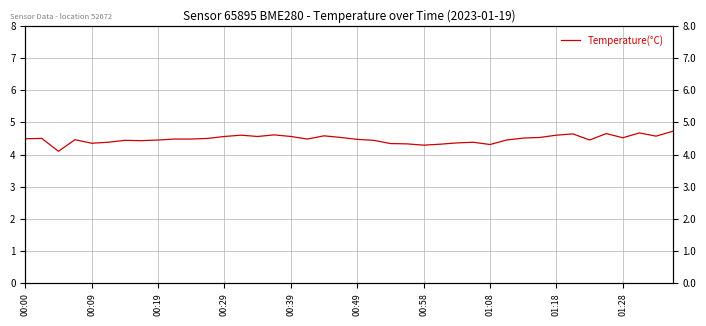

True or false: there are more than 0 points higher than both neighbors.

True